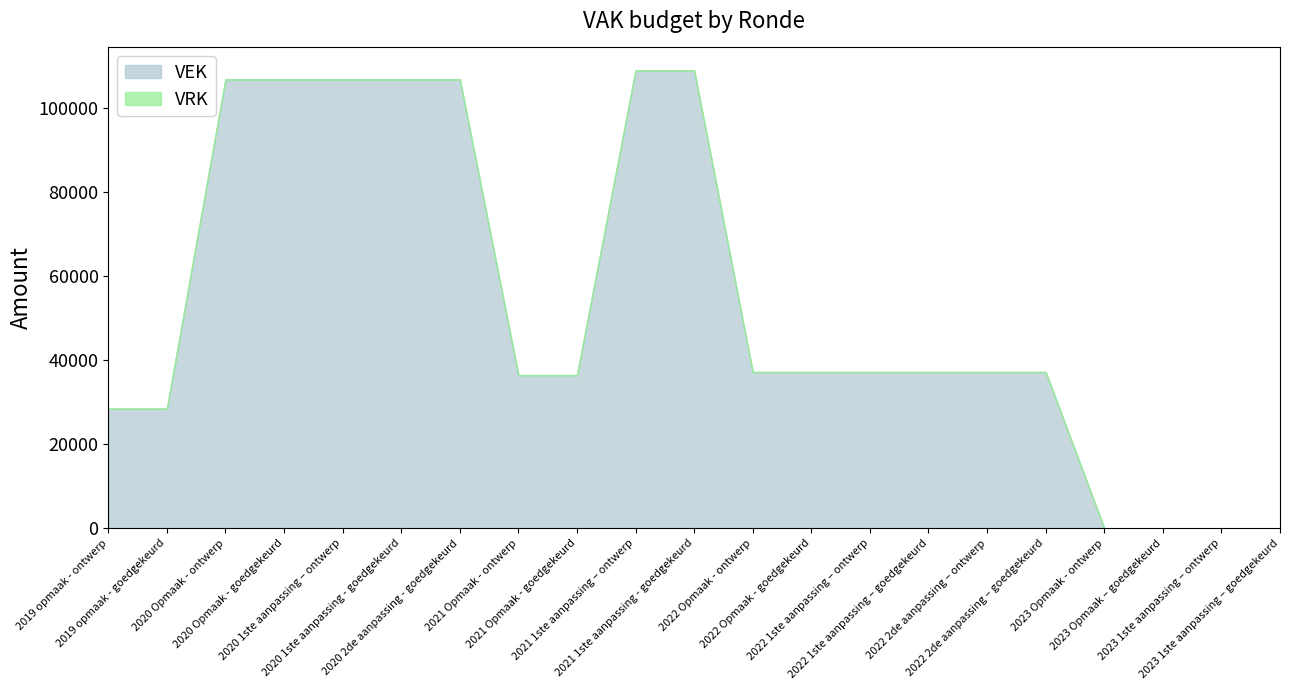

Between 2023 1ste aanpassing – goedgekeurd and 2022 2de aanpassing – ontwerp, which is larger?

2022 2de aanpassing – ontwerp